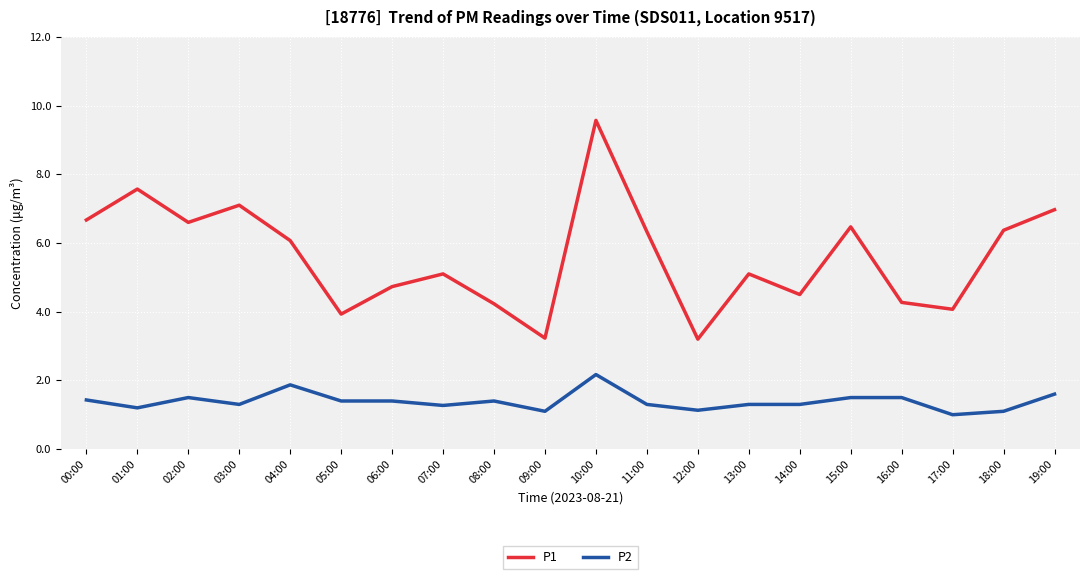

Rank the series by their average value, from highest to lowest.

P1, P2